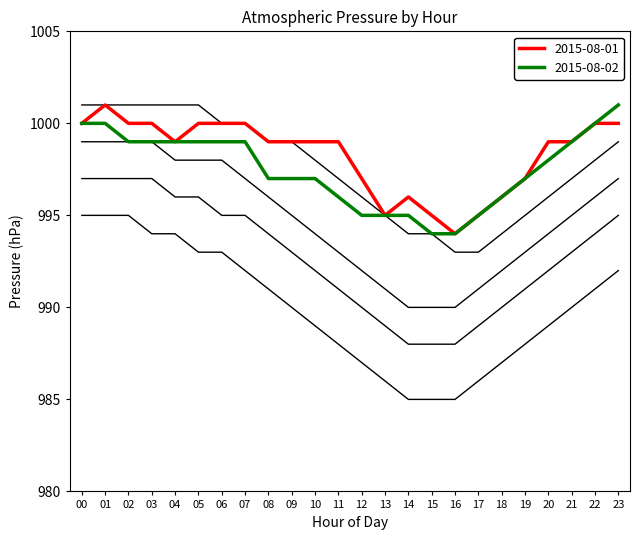

How many lines are shown in the chart?

6